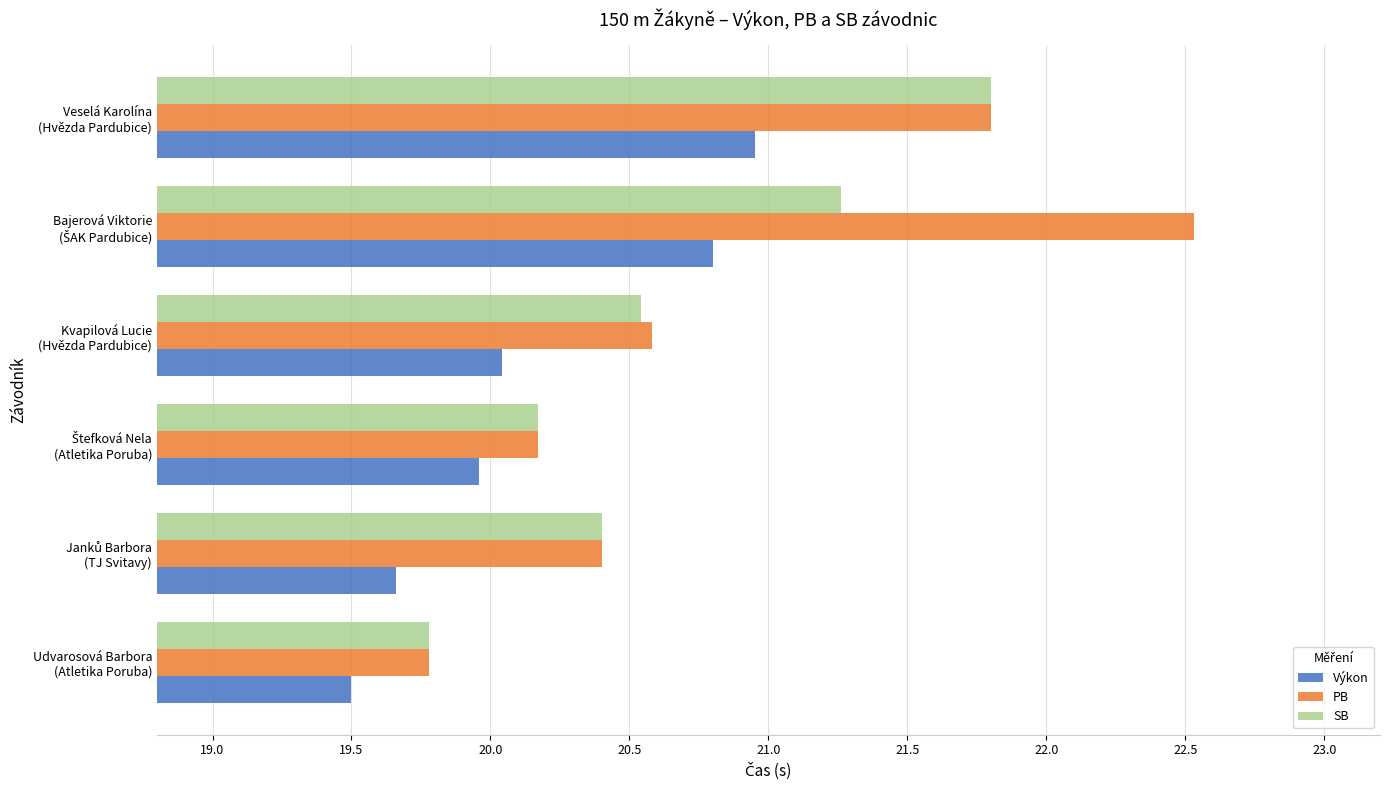

List the series in order of their peak value, highest first.

PB, SB, Výkon